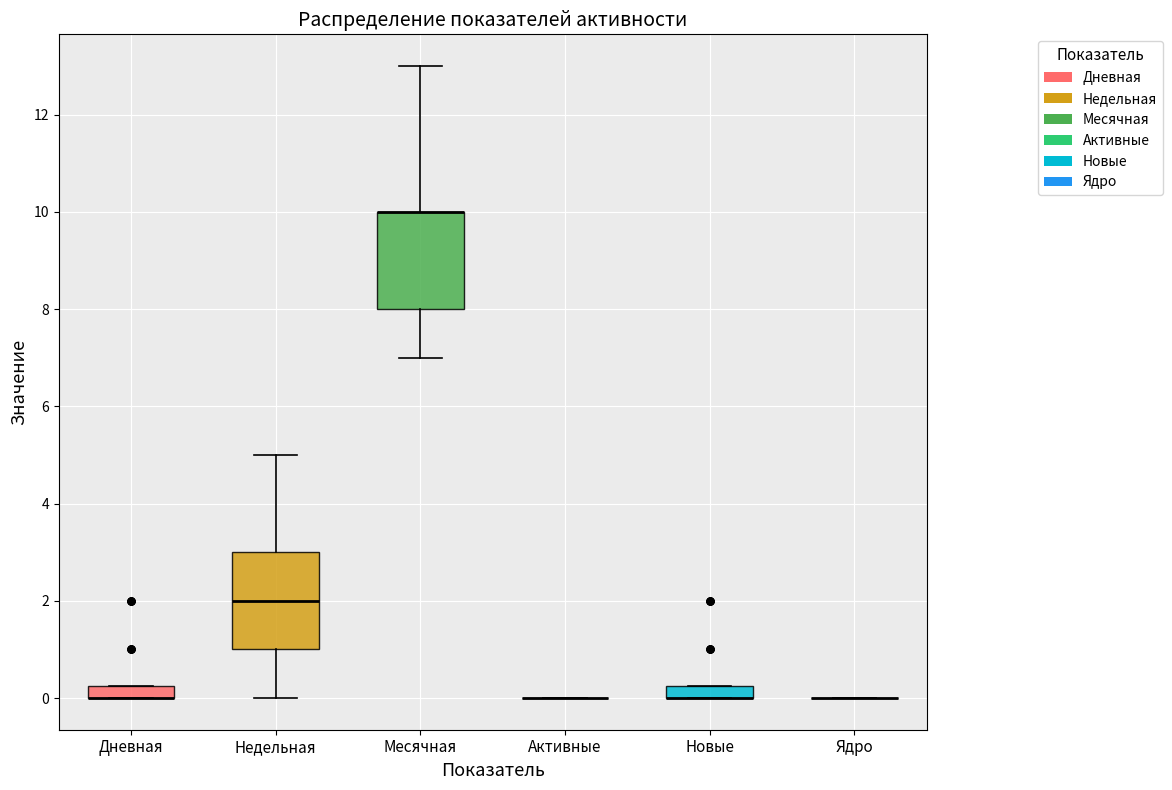

Where is the lower edge of the box for Новые on the y-axis? The values are not printed on the chart, so give them approximately, as read against the axis.

0.0